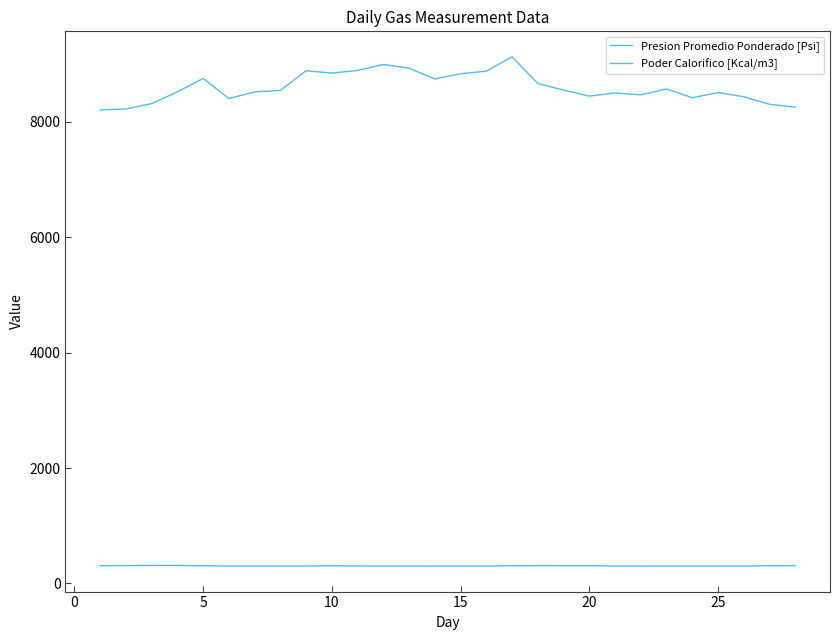

How many interior local valleys does the Presion Promedio Ponderado [Psi] series have?

4